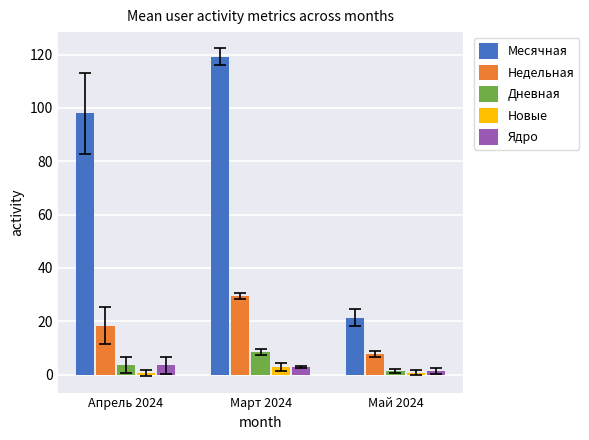

The value of Месячная at Март 2024 is 195.3. True or false?

False